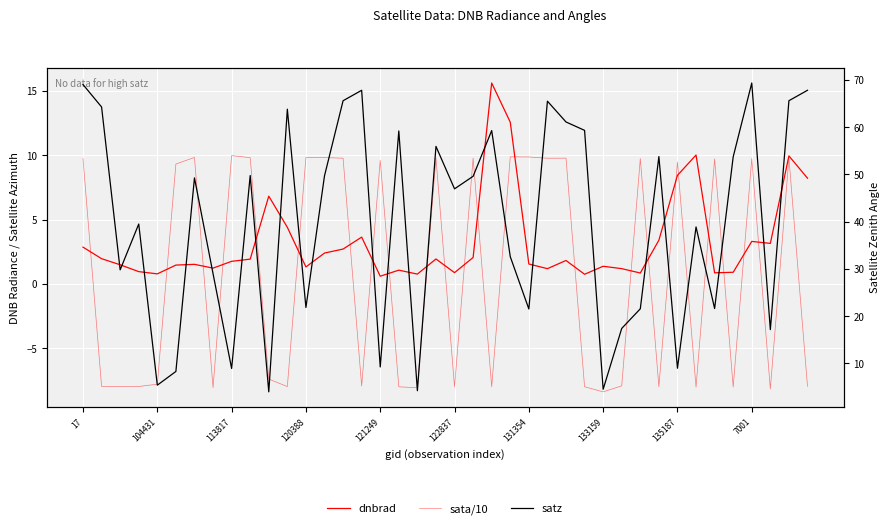

What is the minimum value for satz?

4.0